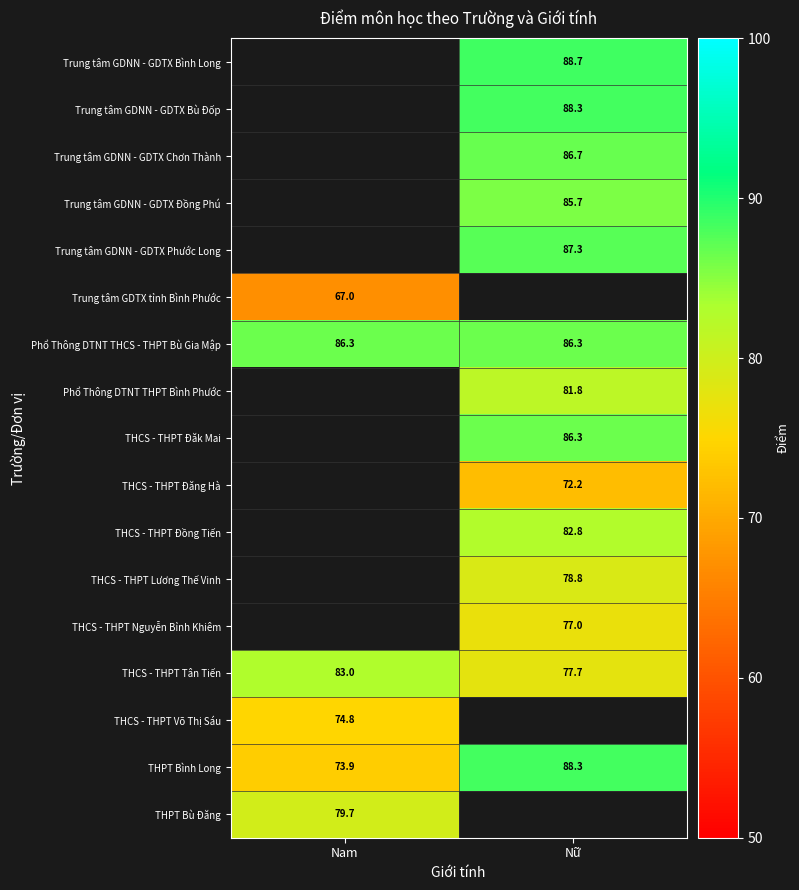

At which label does THCS - THPT Tân Tiến reach its minimum?

Nữ